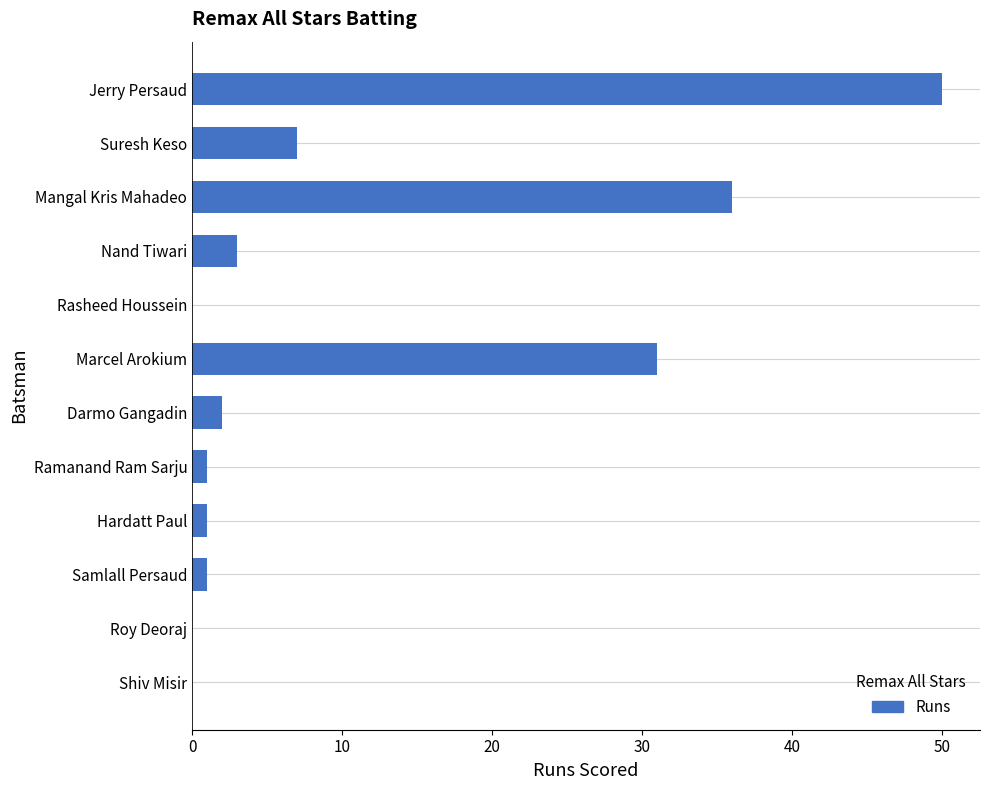

What is the greatest value displayed?

50